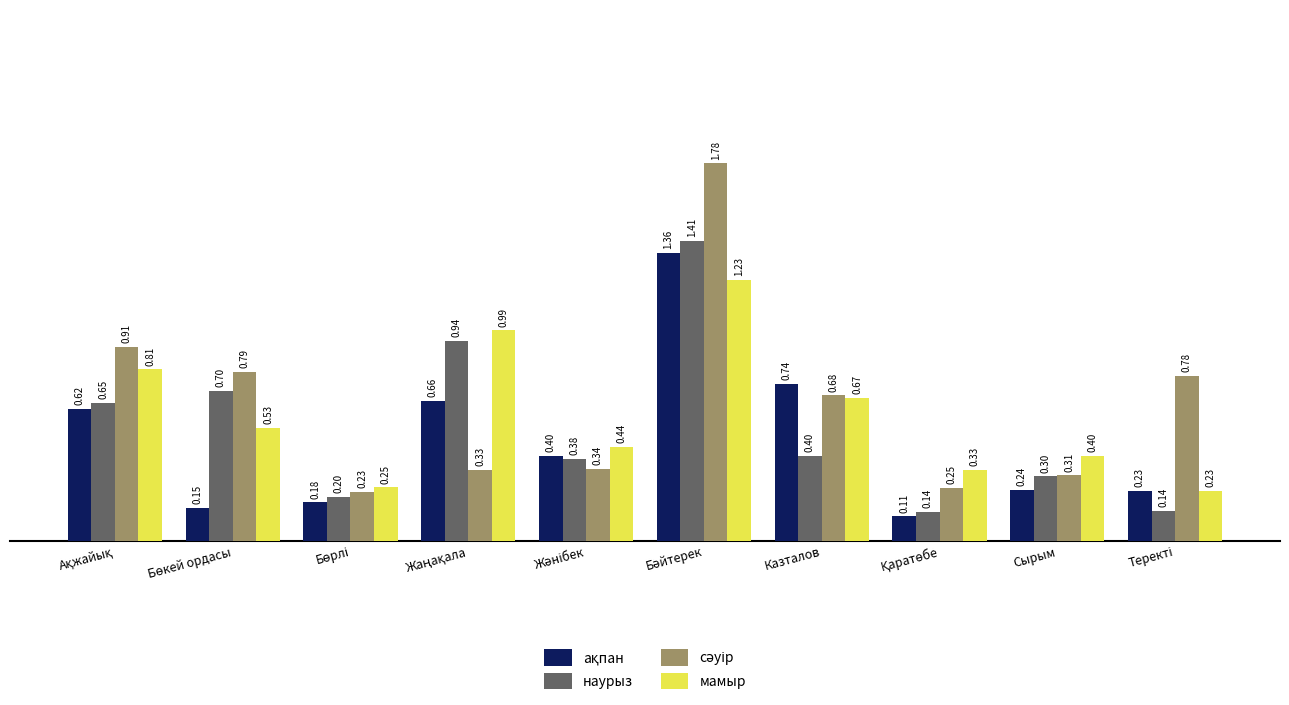

What is the difference between the maximum and minimum values in the наурыз series?

1.3